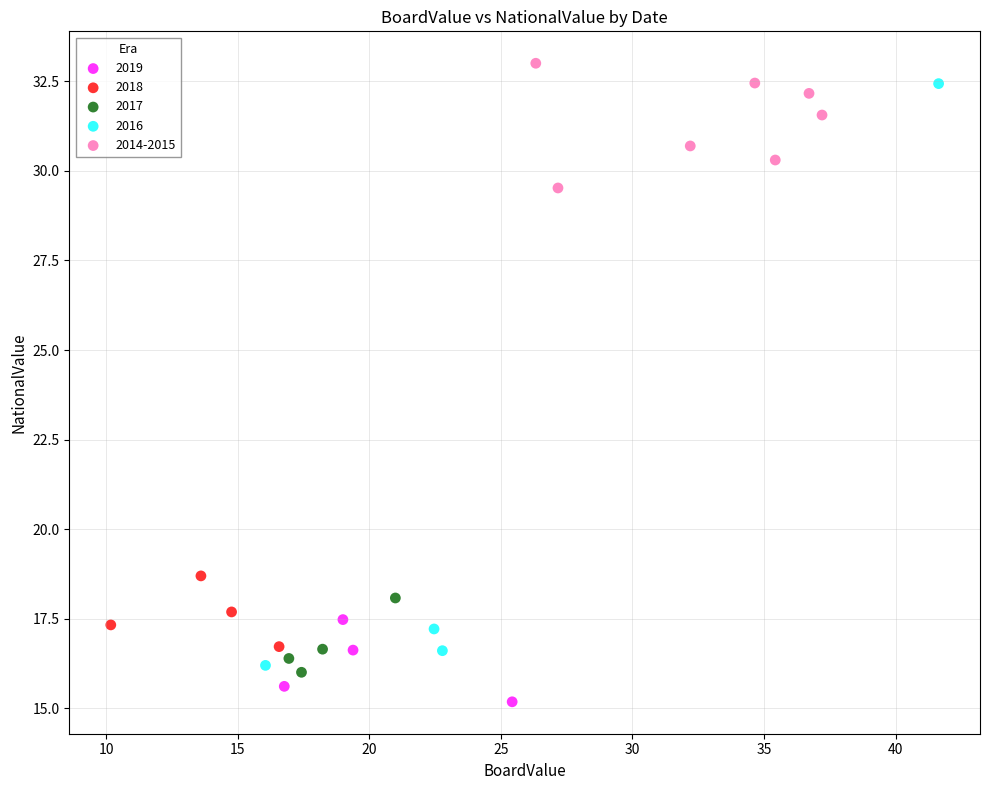

Which series contains the lowest Y value?

2019